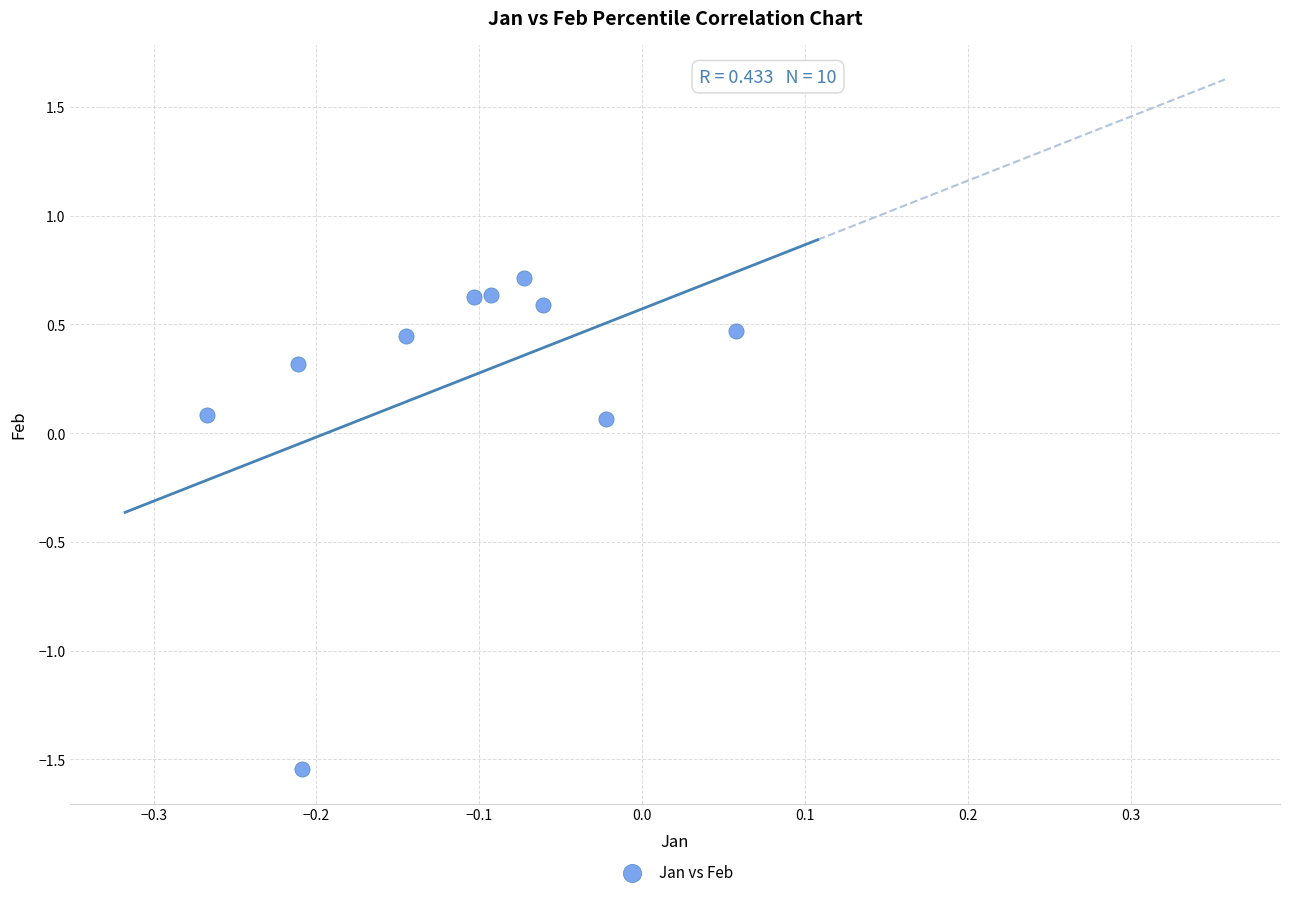

What is the range of Y values (max minus min)?

2.3